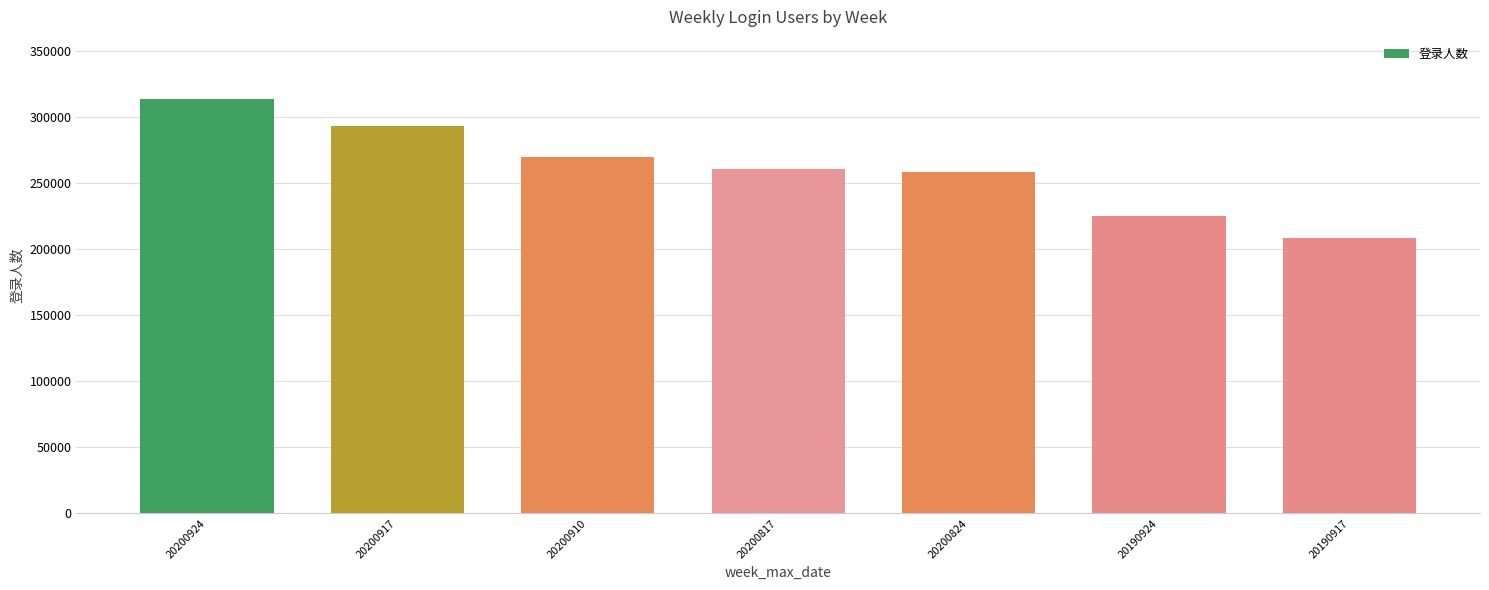

What is the value of the 3rd bar from the left?

270324